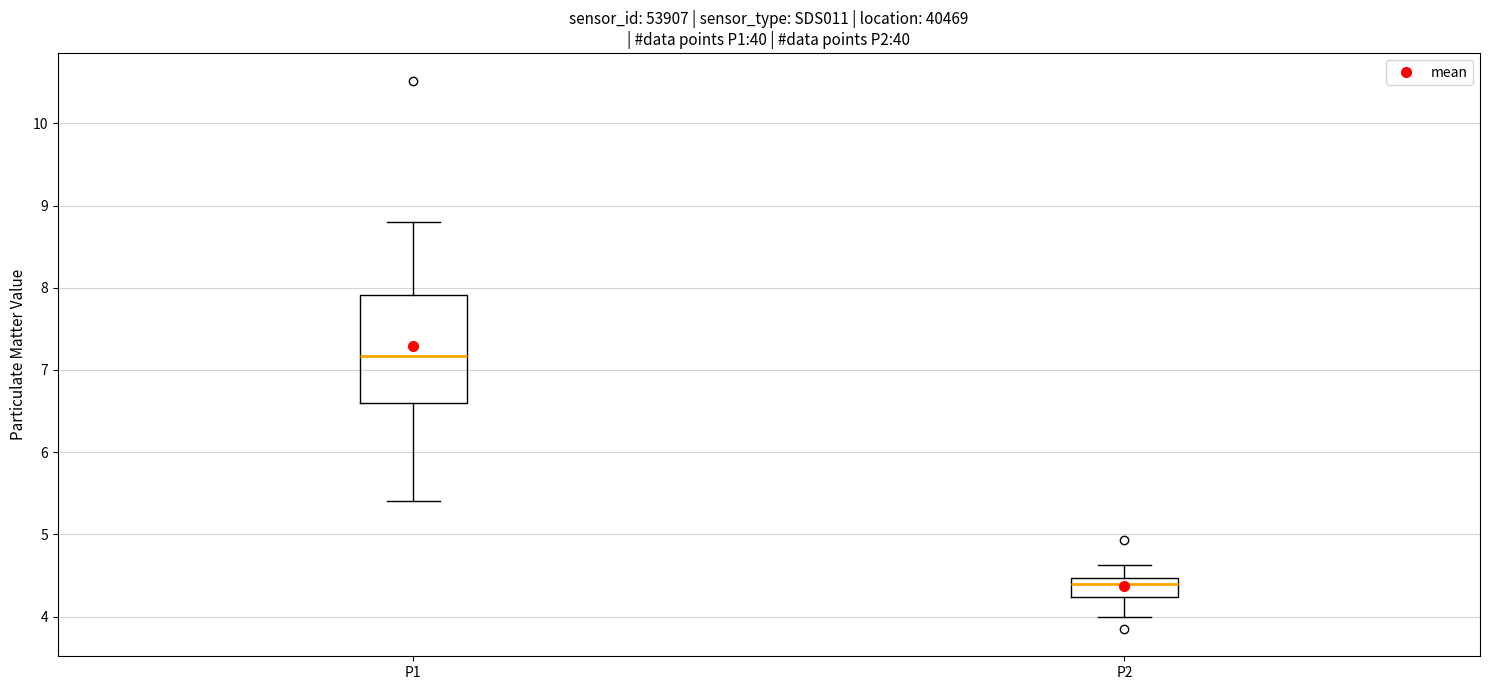

Comparing the boxes themselves (not the whiskers), which one is the tallest?

P1